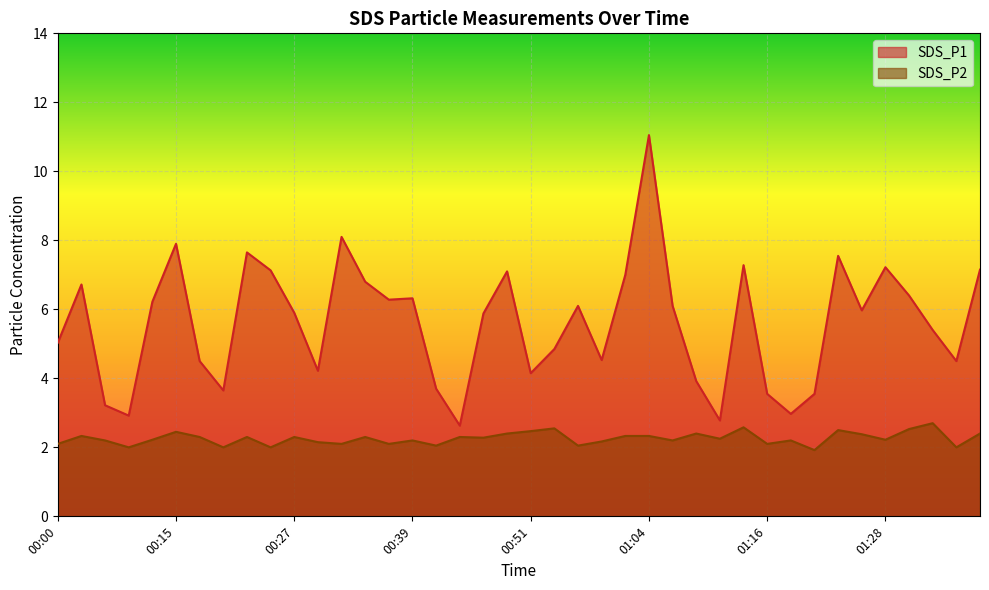

How many distinct data groups are displayed?

2